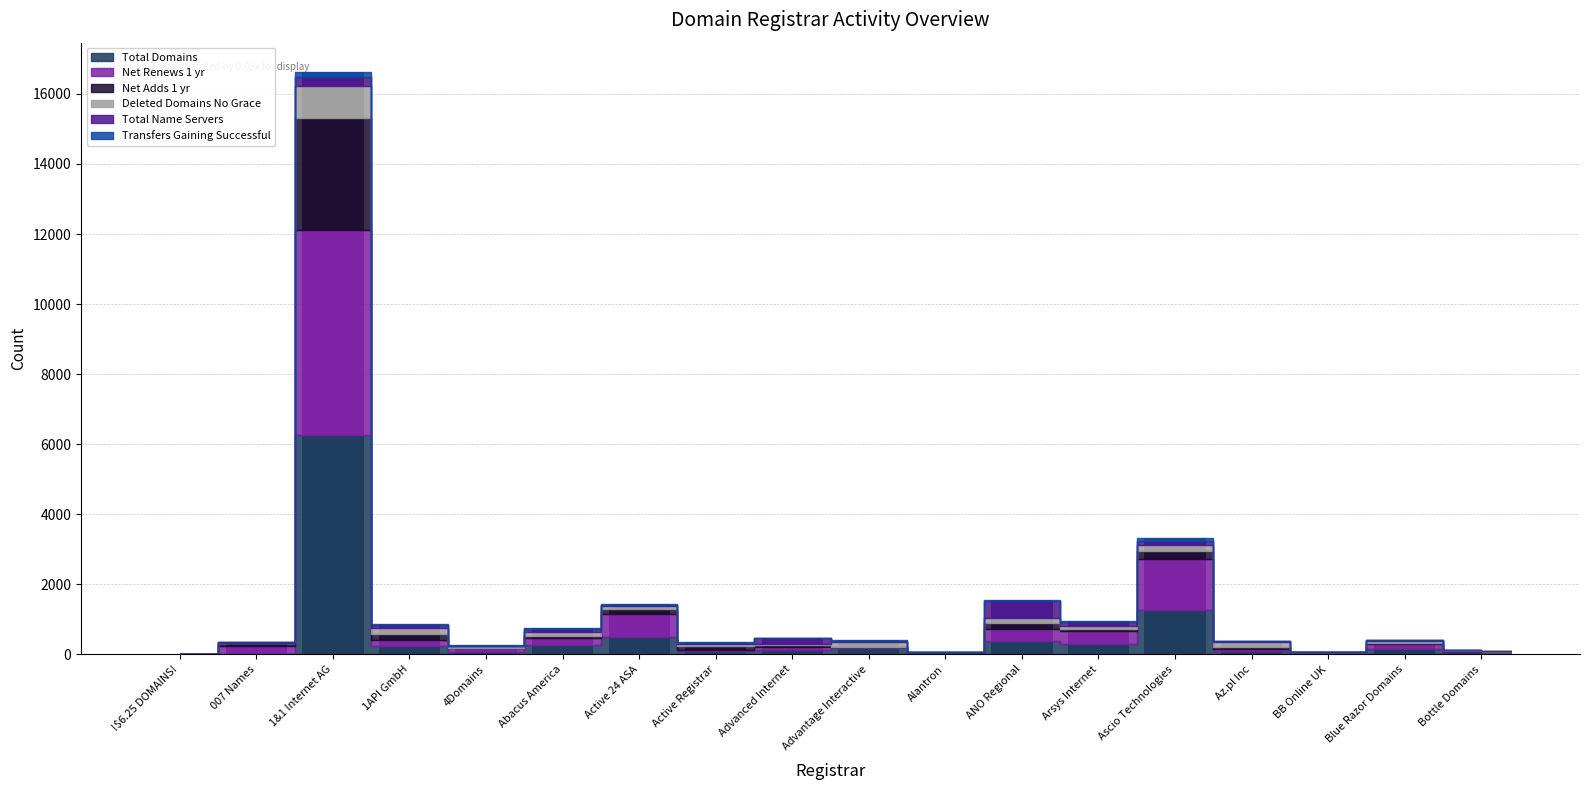

Which series changed the most between ANO Regional and Az.pl Inc?

Total Name Servers